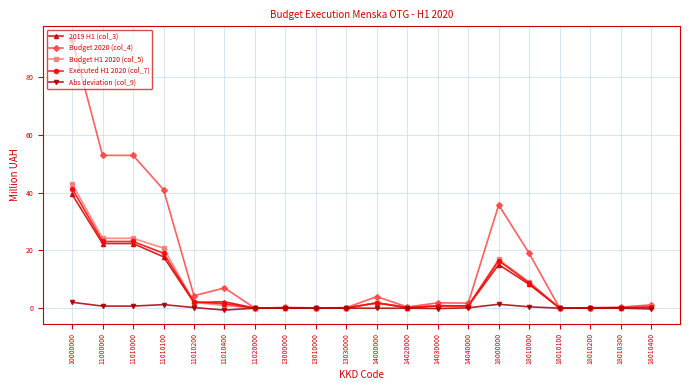

What is the average value of the Budget H1 2020 (col_5) series?

7.3